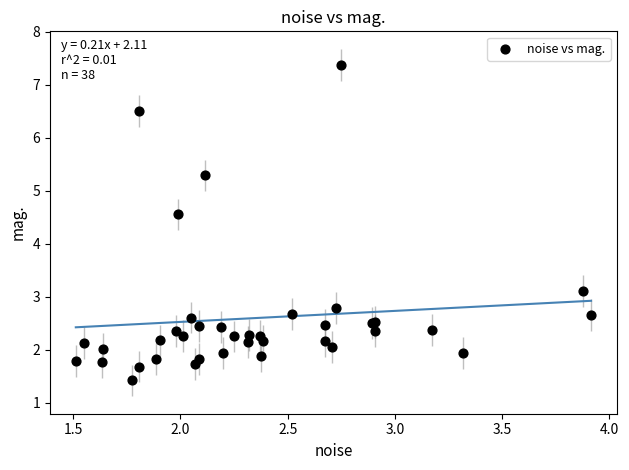

What Y value in the scatter plot is closest to 4?

4.6